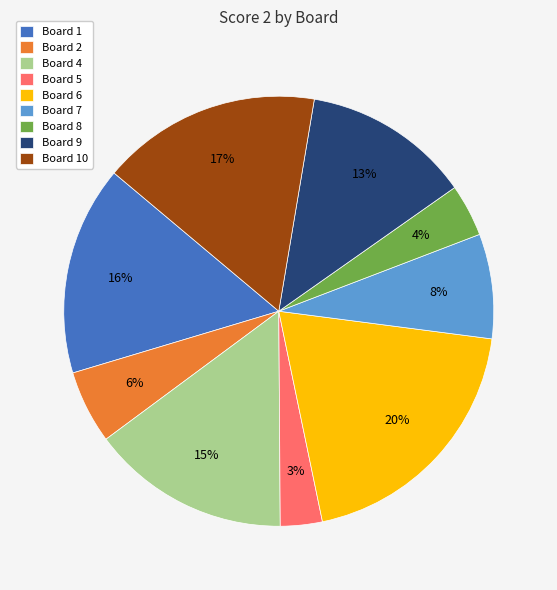

Do Board 2 and Board 7 together represent more than half of the pie?

No